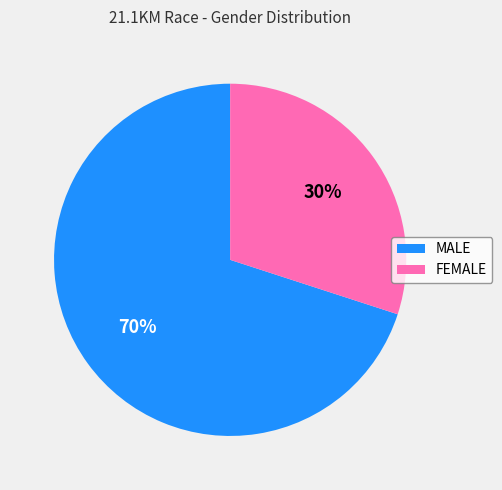

Do FEMALE and MALE together represent more than half of the pie?

Yes